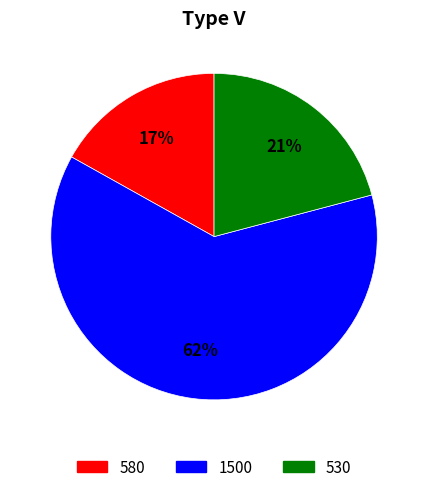

To the nearest percent, what is the combined percentage of 580 and 1500?

79%